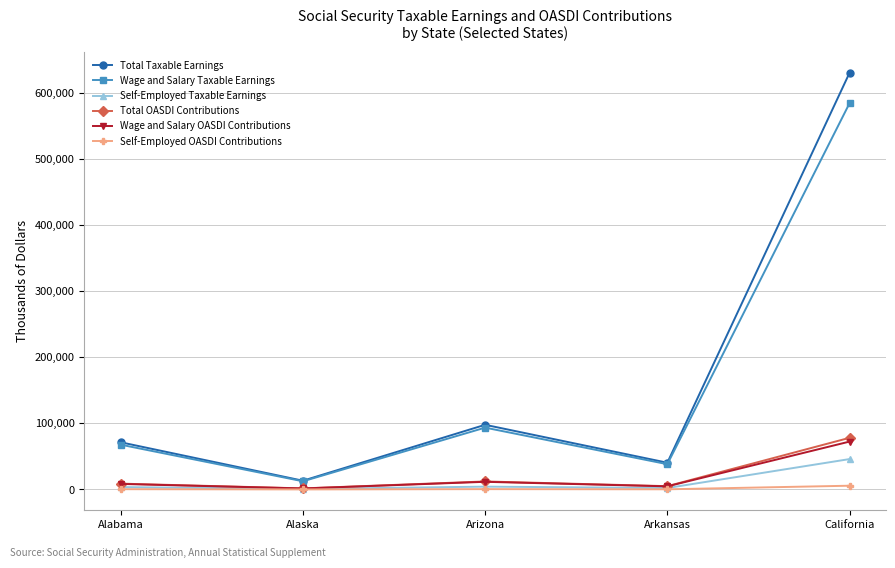

What is the sum of the Wage and Salary Taxable Earnings values at California and Arkansas?

622728.4